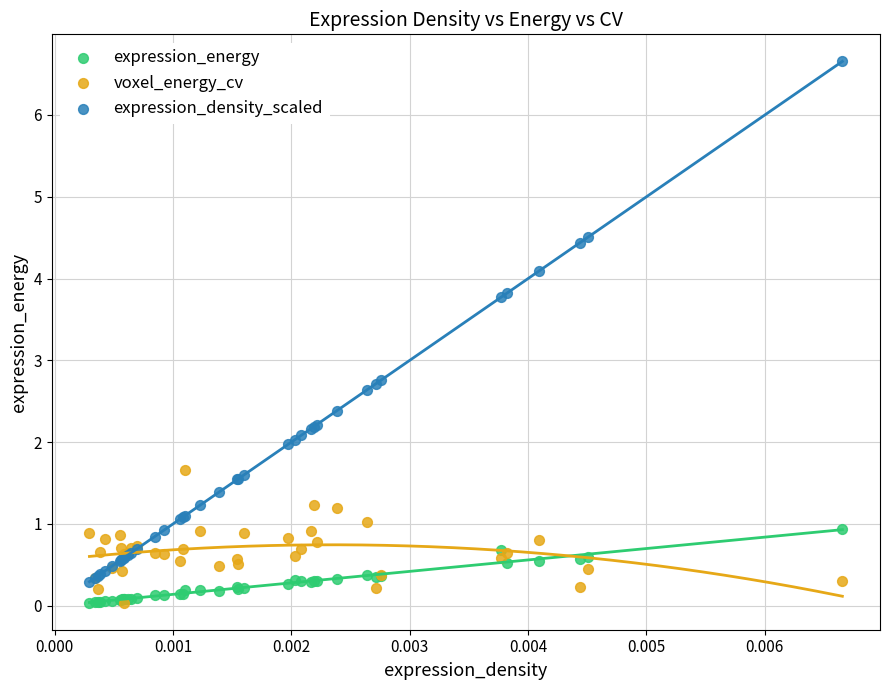

Which series contains the highest Y value?

expression_density_scaled